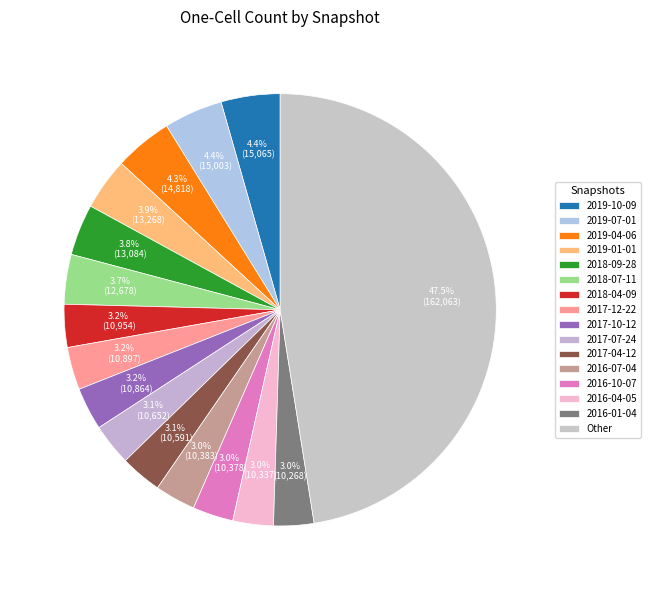

Count the number of slices in the pie.

16